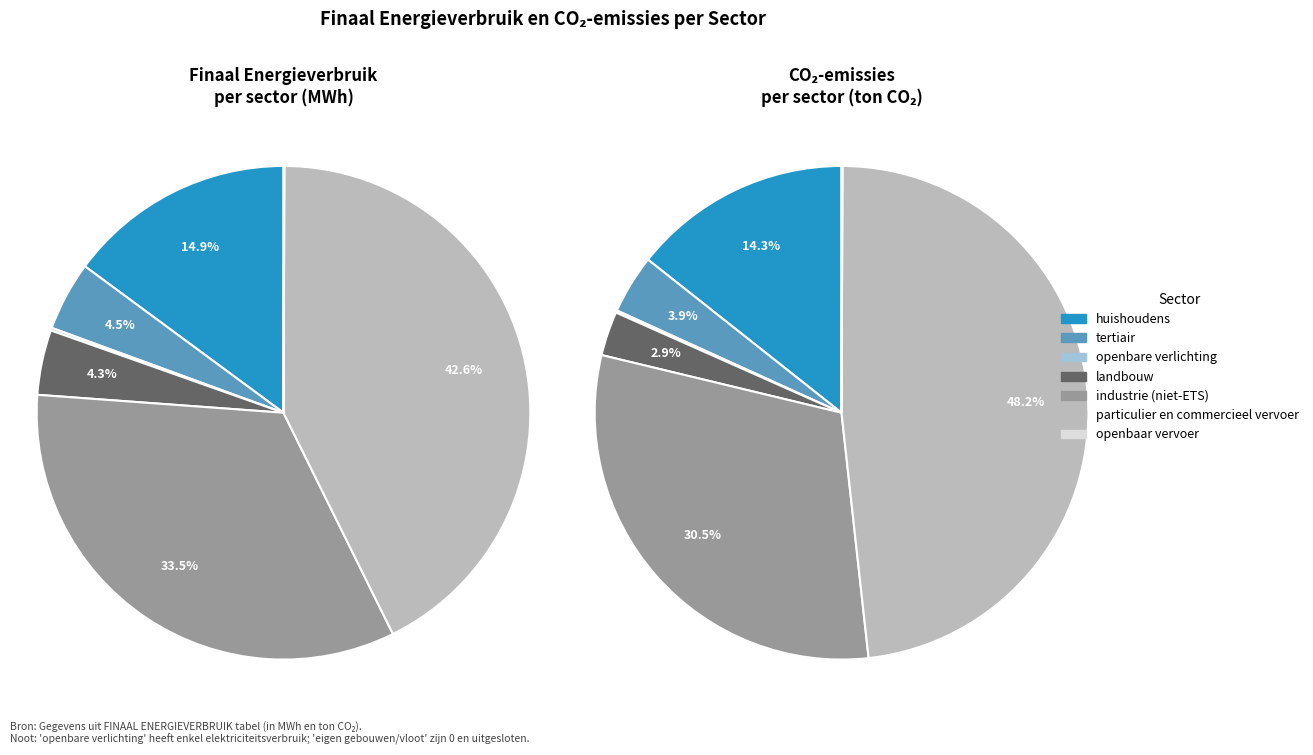

Which category has the biggest portion of the pie?

particulier en commercieel vervoer